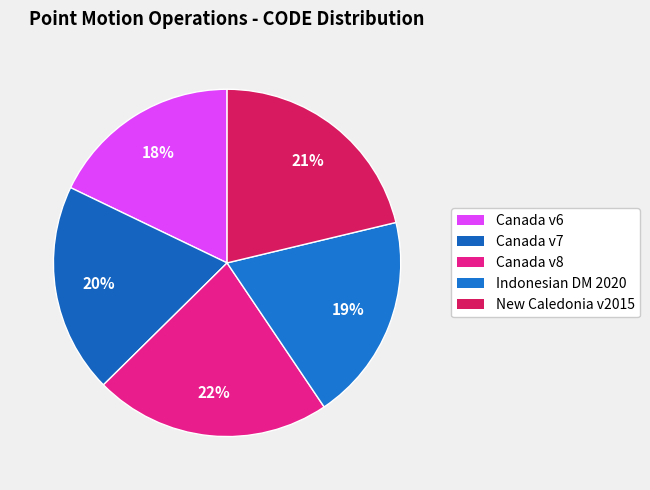

Count the number of slices in the pie.

5